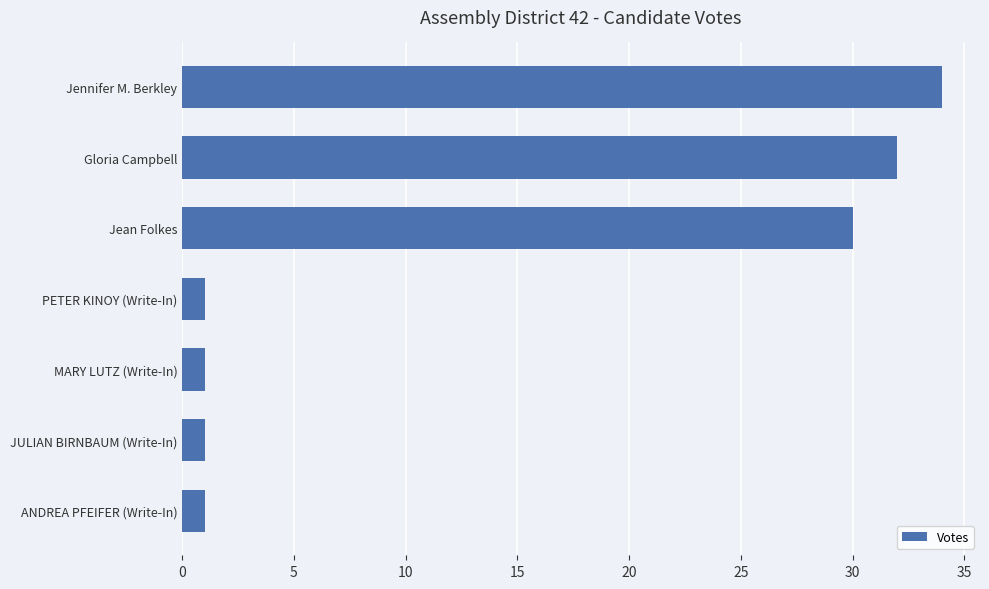

Reading top to bottom, transcribe all the data shown in this chart.

Jennifer M. Berkley=34	Gloria Campbell=32	Jean Folkes=30	PETER KINOY (Write-In)=1	MARY LUTZ (Write-In)=1	JULIAN BIRNBAUM (Write-In)=1	ANDREA PFEIFER (Write-In)=1